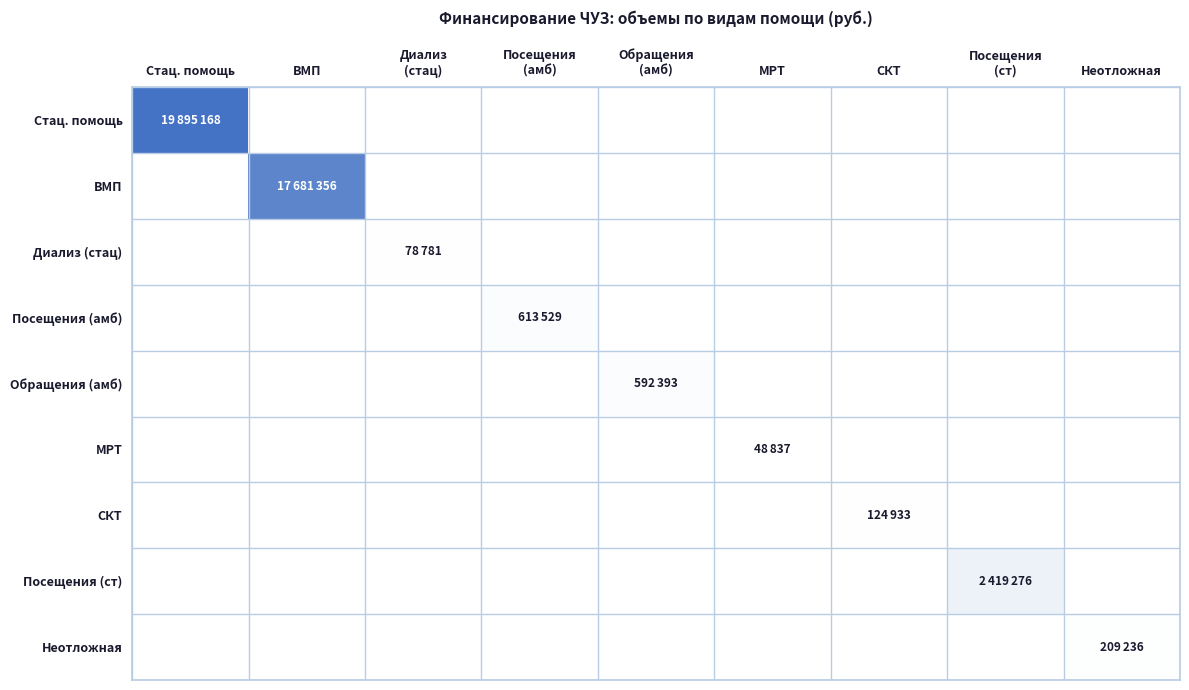

At Диализ (стац), list the series in order from smallest to largest.

Стац. помощь, ВМП, Посещения (амб), Обращения (амб), МРТ, СКТ, Посещения (ст), Неотложная, Диализ (стац)